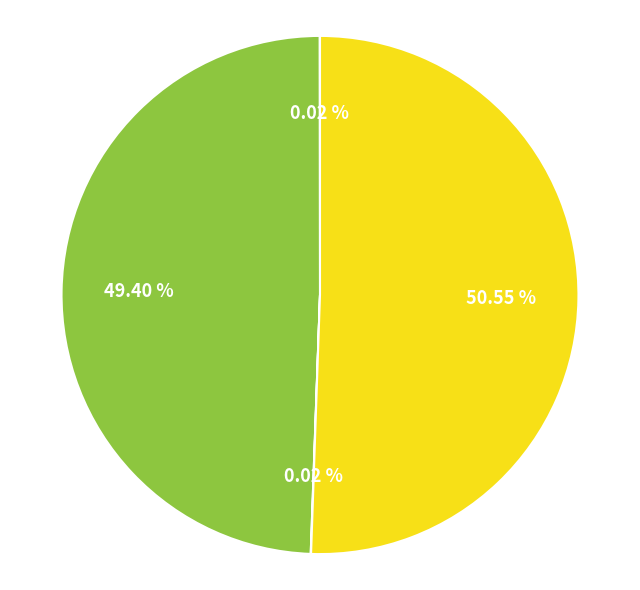

Is there a majority slice in this chart?

Yes